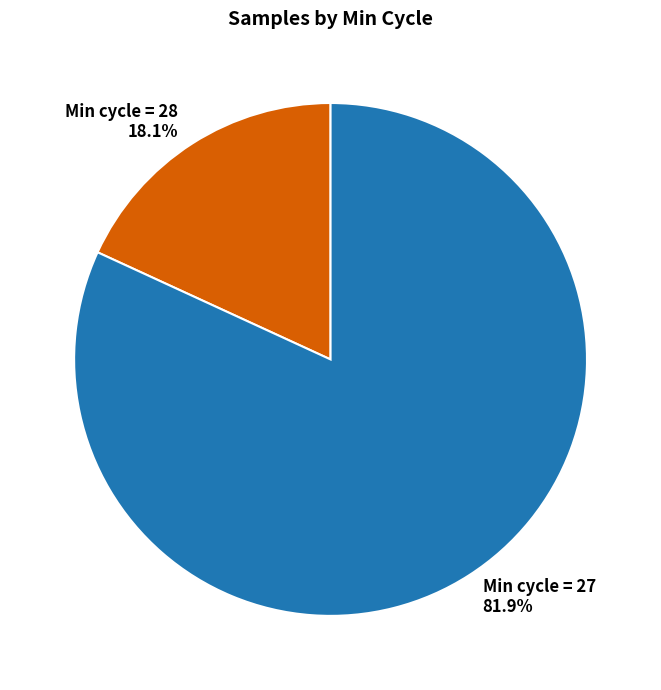

Approximately how many times larger is the value at Min cycle = 27 compared to Min cycle = 28?

4.5